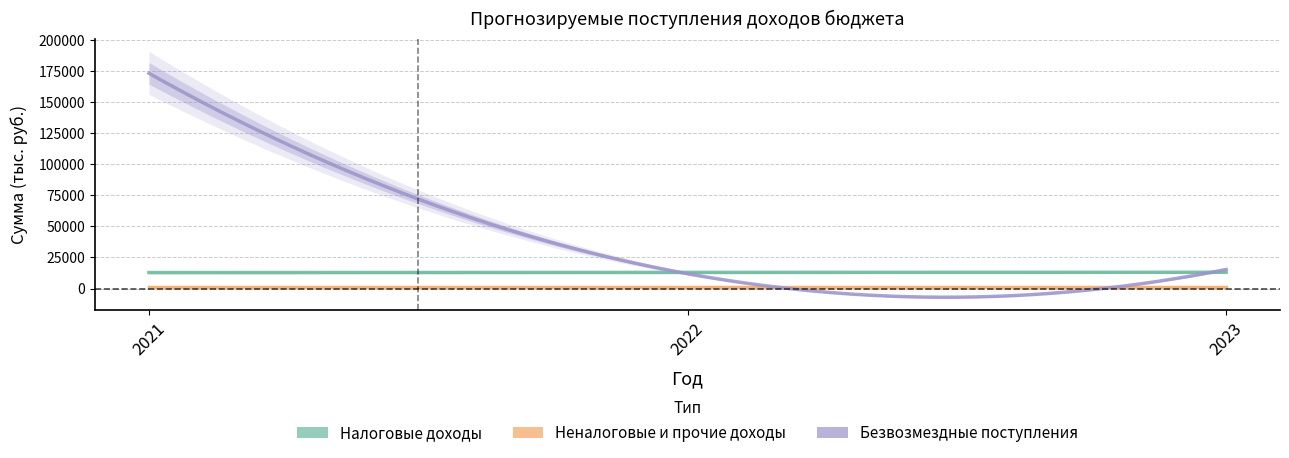

Reading right to left, list all the values displayed in this chart.

Налоговые доходы: 2023=13101.0	2022=13007.0	2021=12836.1
Неналоговые и прочие доходы: 2023=1273.0	2022=1262.0	2021=1252.0
Безвозмездные поступления: 2023=15306.4	2022=11908.7	2021=173262.3